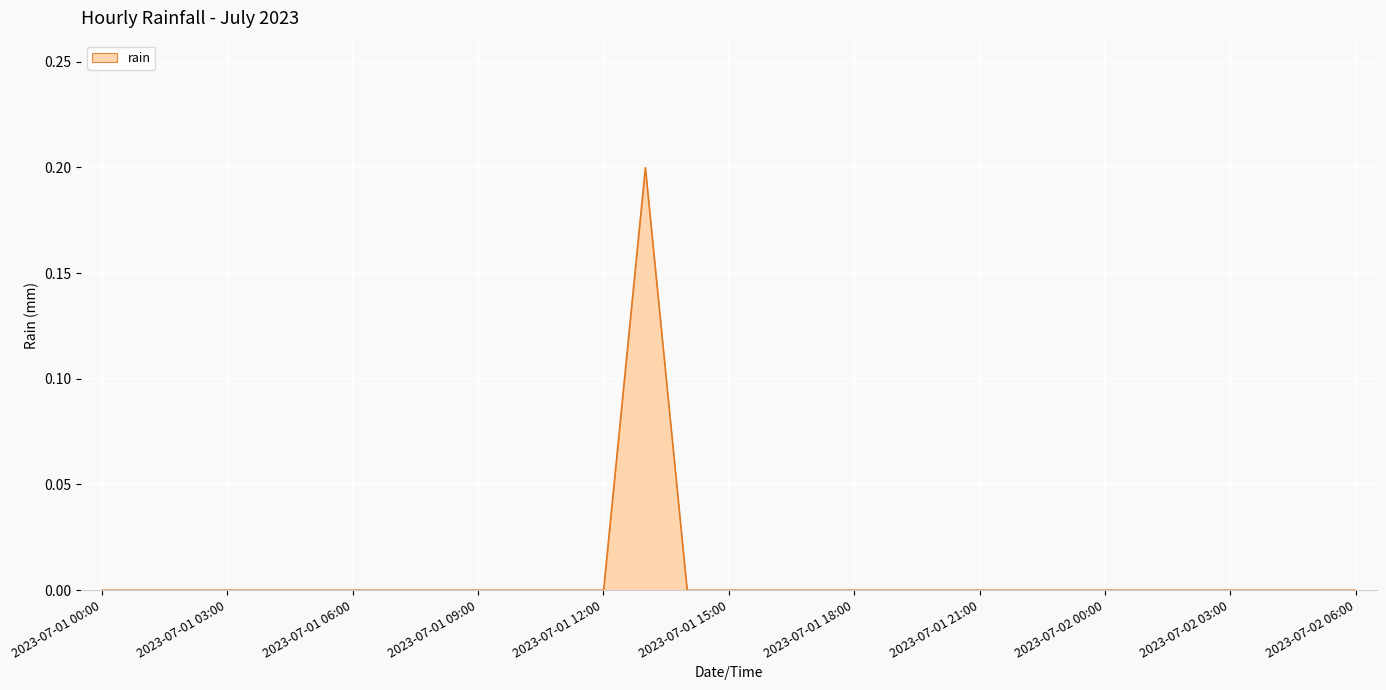

True or false: there are more than 1 points higher than both neighbors.

False